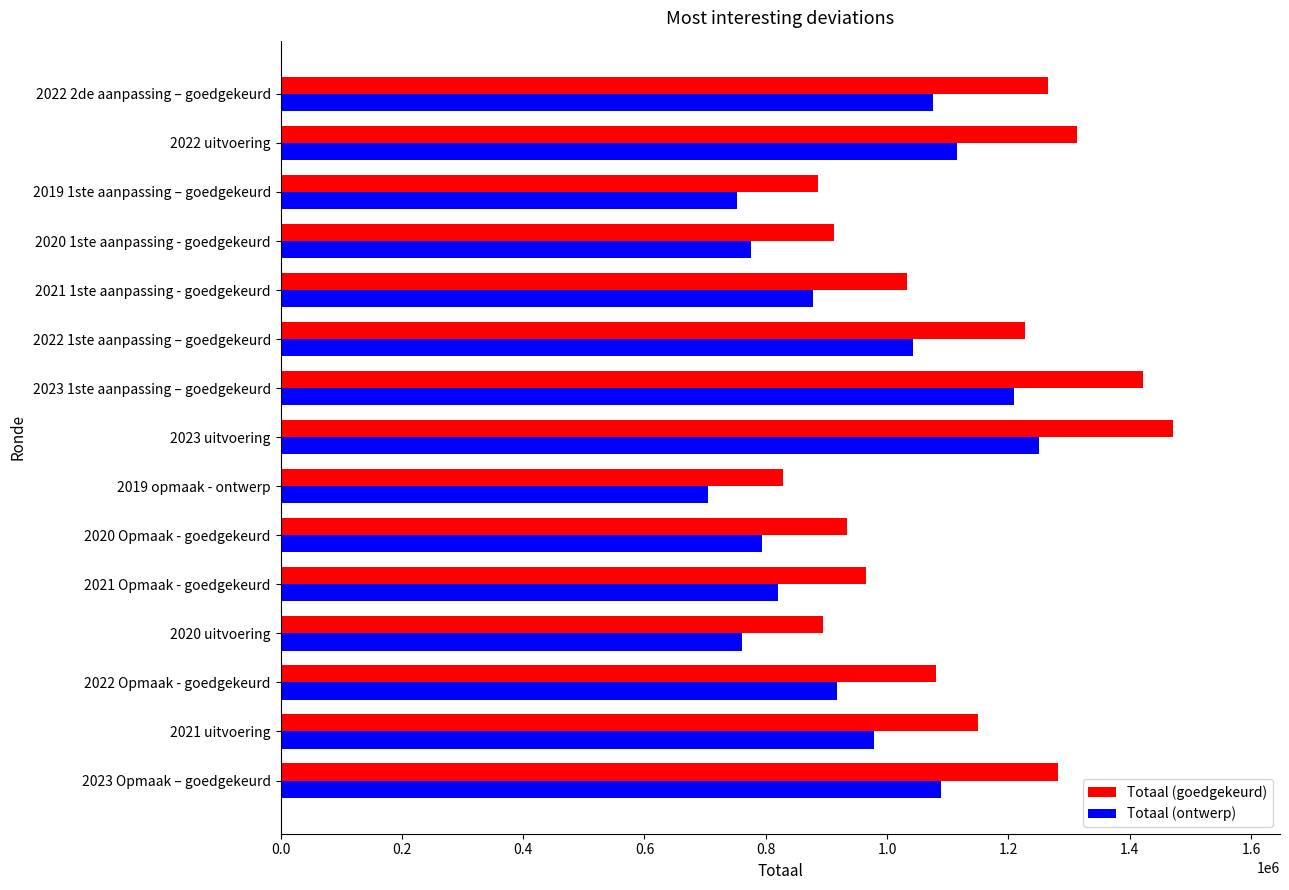

What is the average value of the Totaal (ontwerp) series?

944331.6